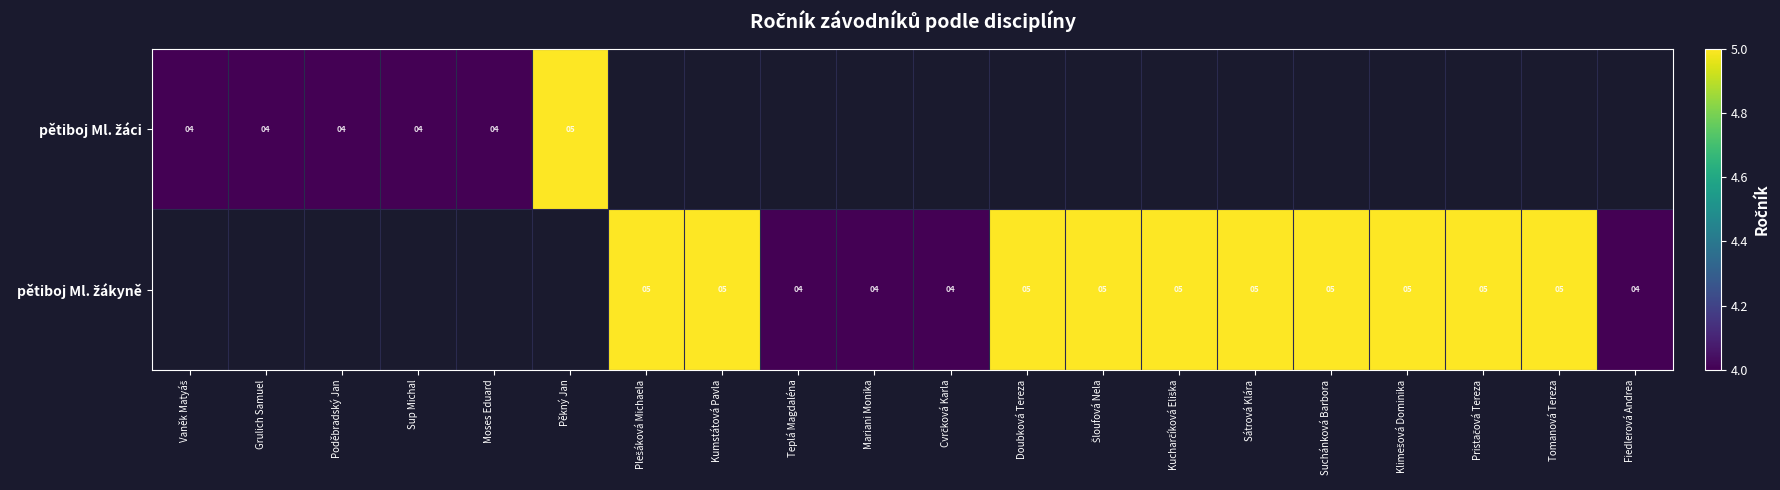

Between Vaněk Matyáš and Klimešová Dominika, which is larger?

Klimešová Dominika